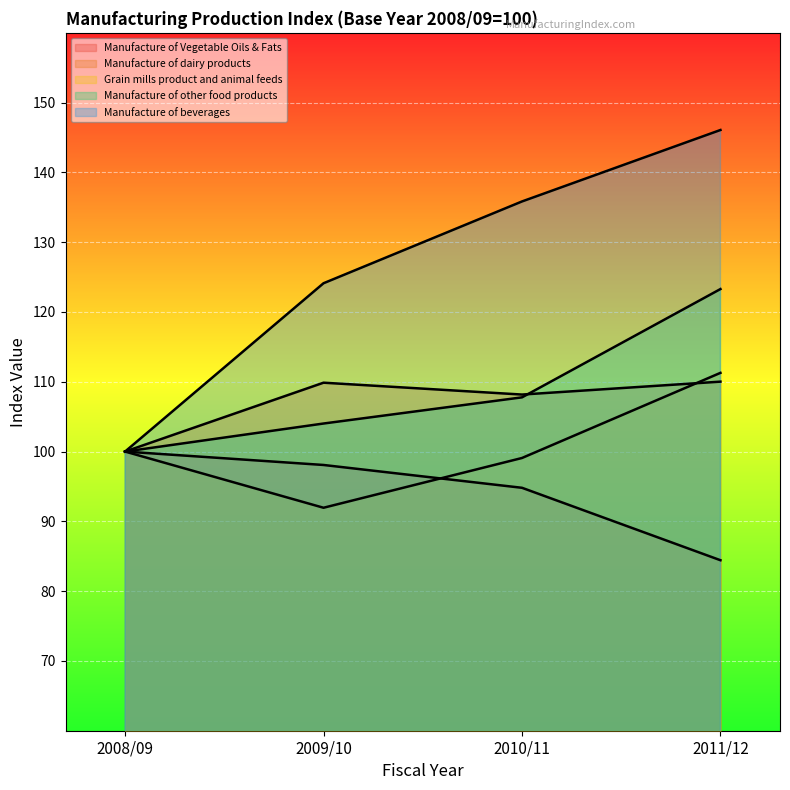

Where does the Manufacture of dairy products series first go above 109?

2009/10